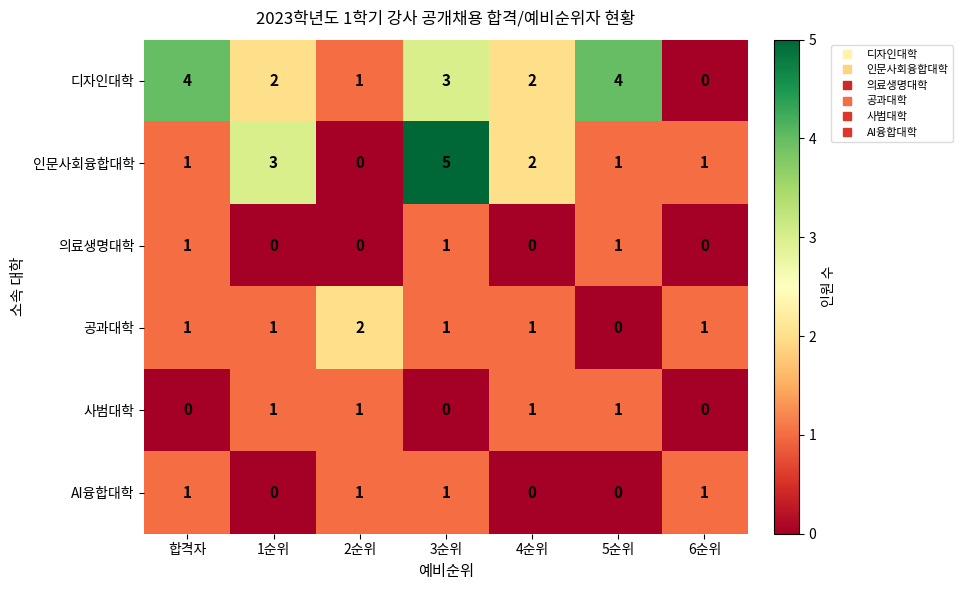

How many values in the 공과대학 series are below 1?

1